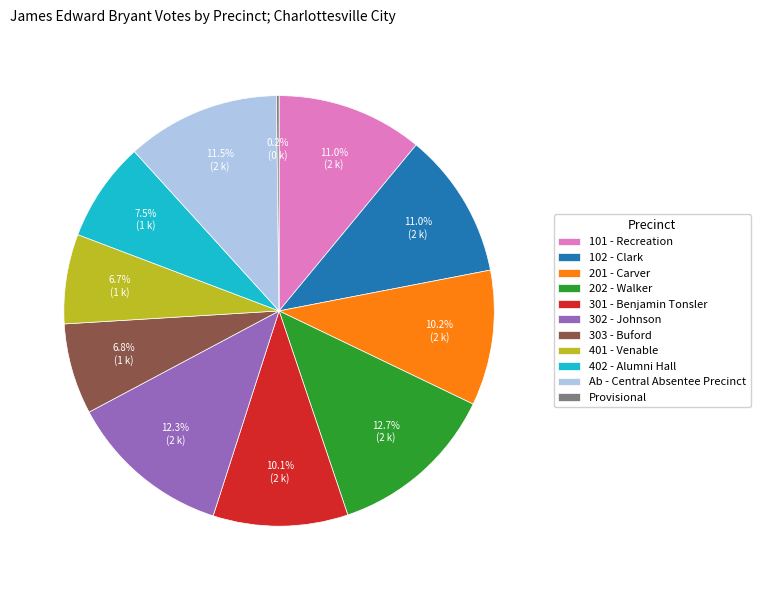

How much of the chart is everything except 201 - Carver?

89.8%